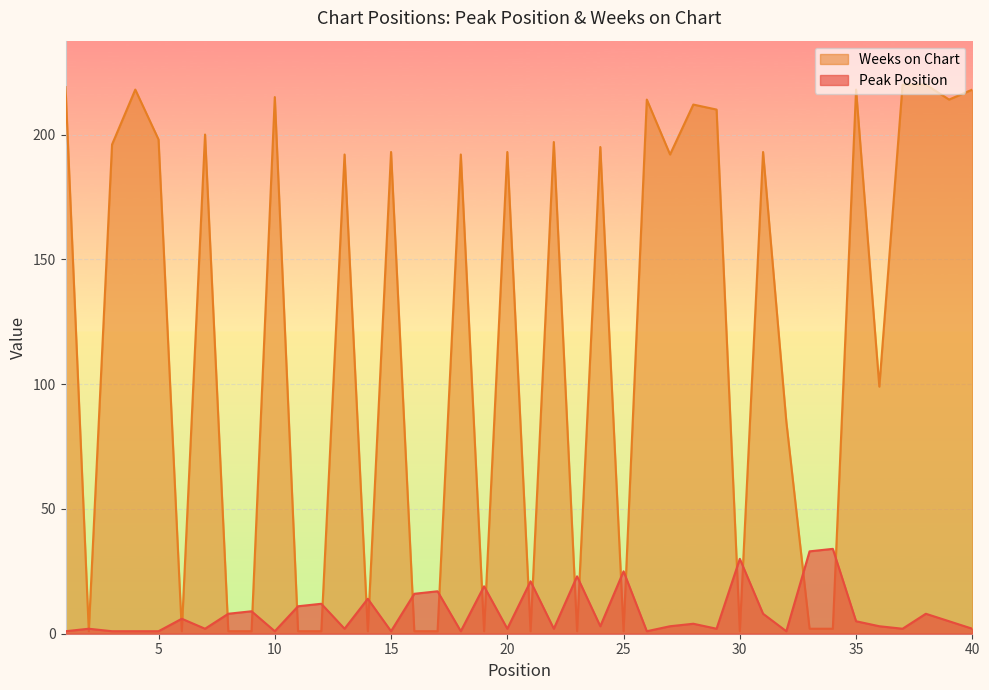

What is the sum of the Weeks on Chart values at 24 and 19?

196